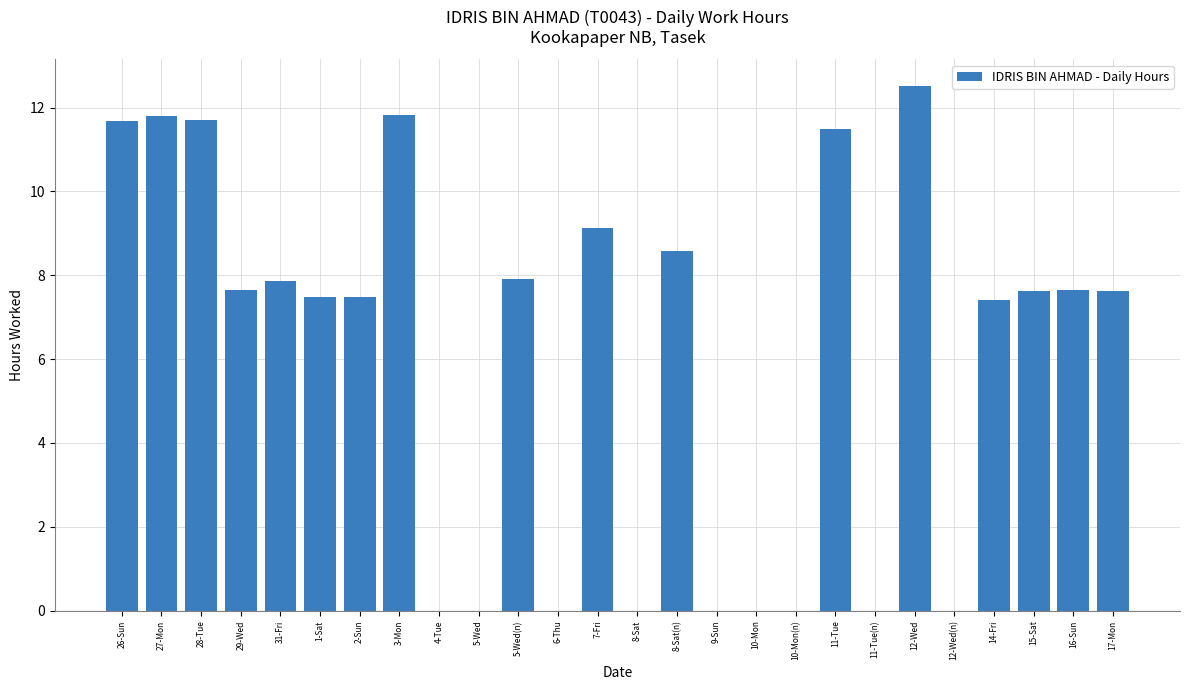

Is it true that the value at 26-Sun is 11.7?

True